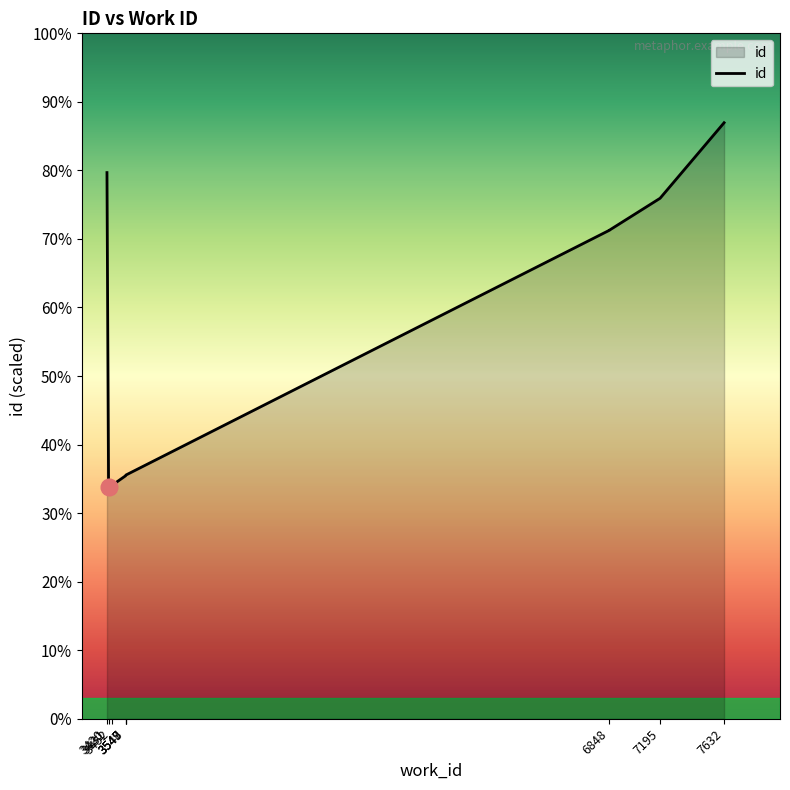

What is the value of the 8th point from the left?

19607